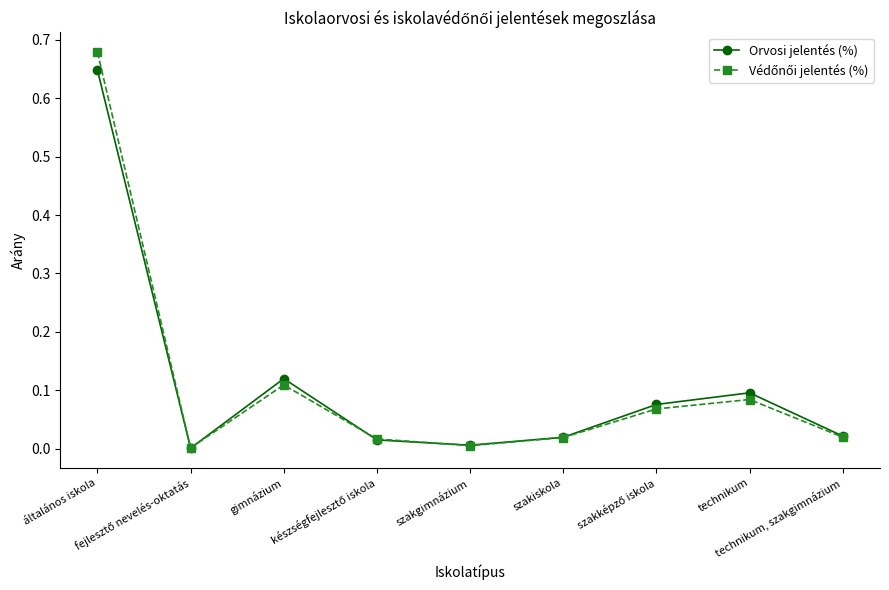

Rank the series by their maximum value, from highest to lowest.

Védőnői jelentés (%), Orvosi jelentés (%)